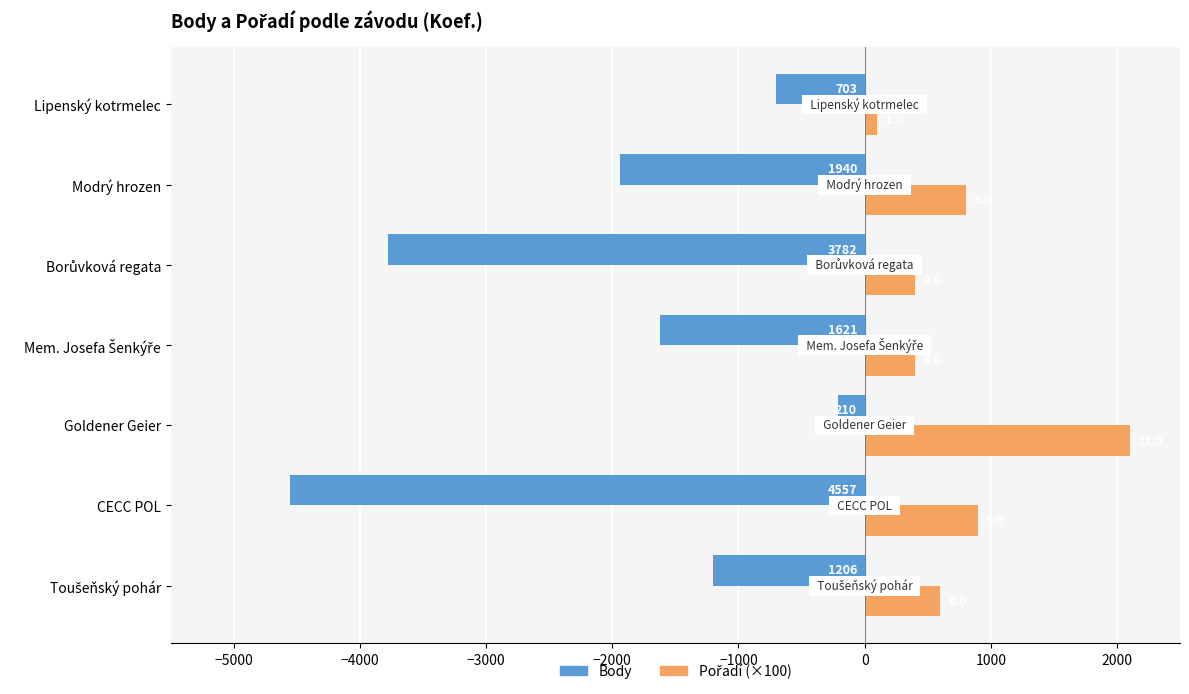

How many series are shown in this chart?

2